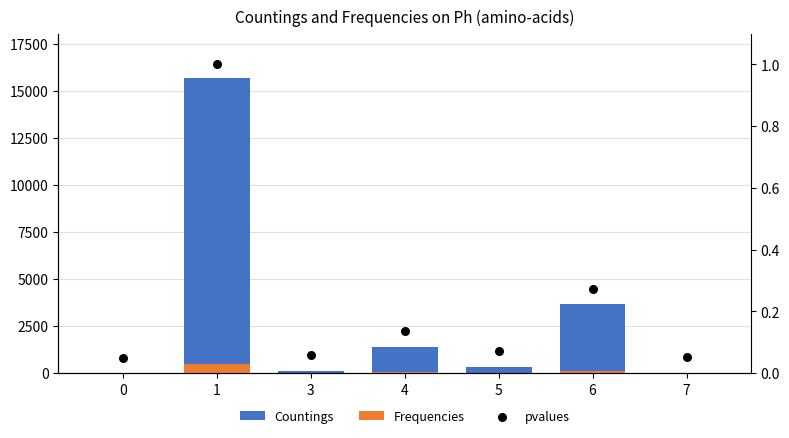

Which series has the largest Y range (max minus min)?

Countings